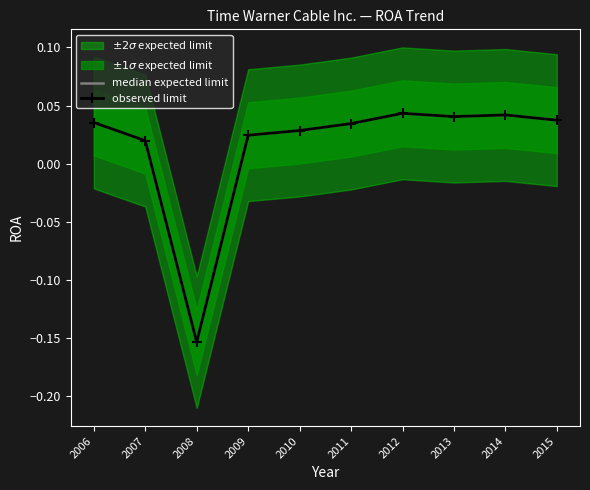

How many data points in median expected limit are above 0?

9